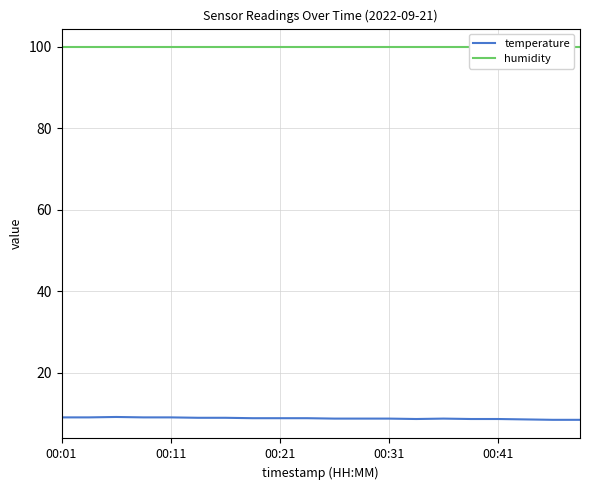

At which category does temperature reach its first local valley?

13